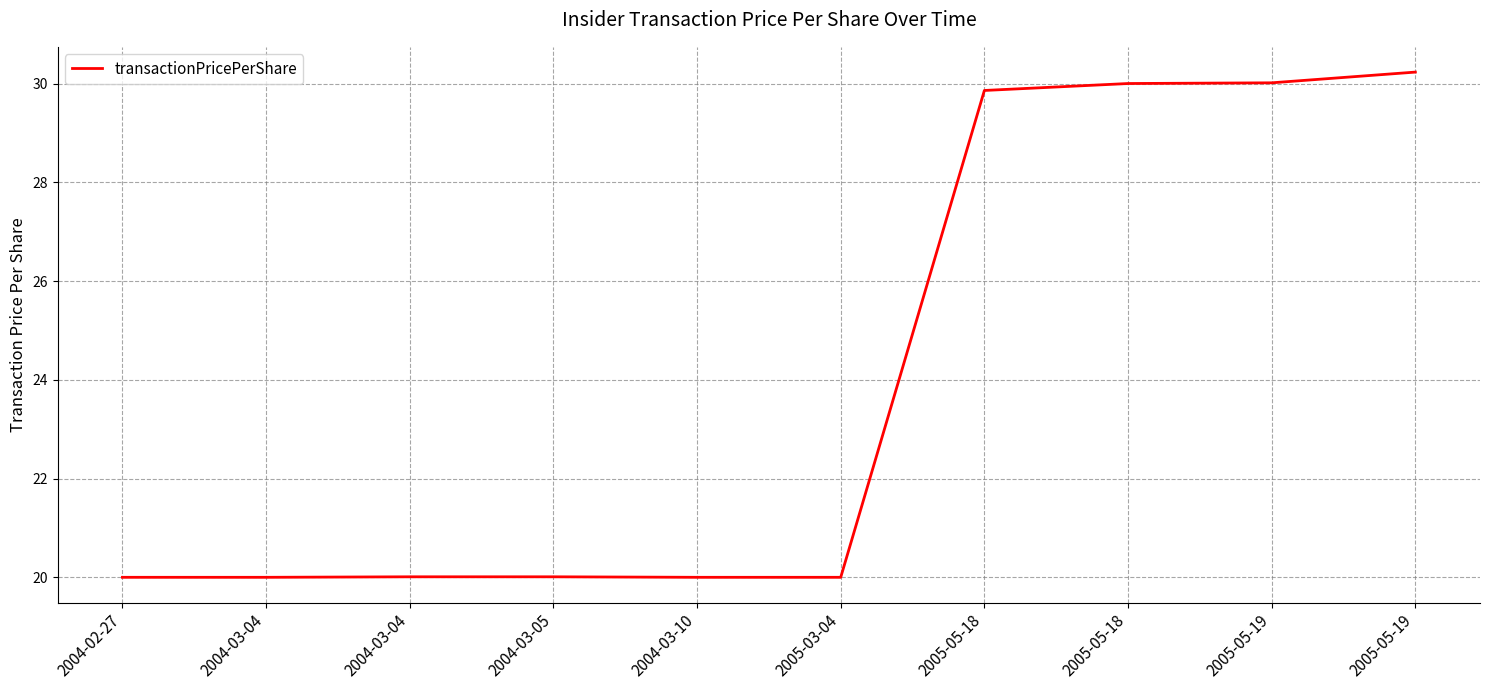

Is this an area chart (filled region under the line)?

No